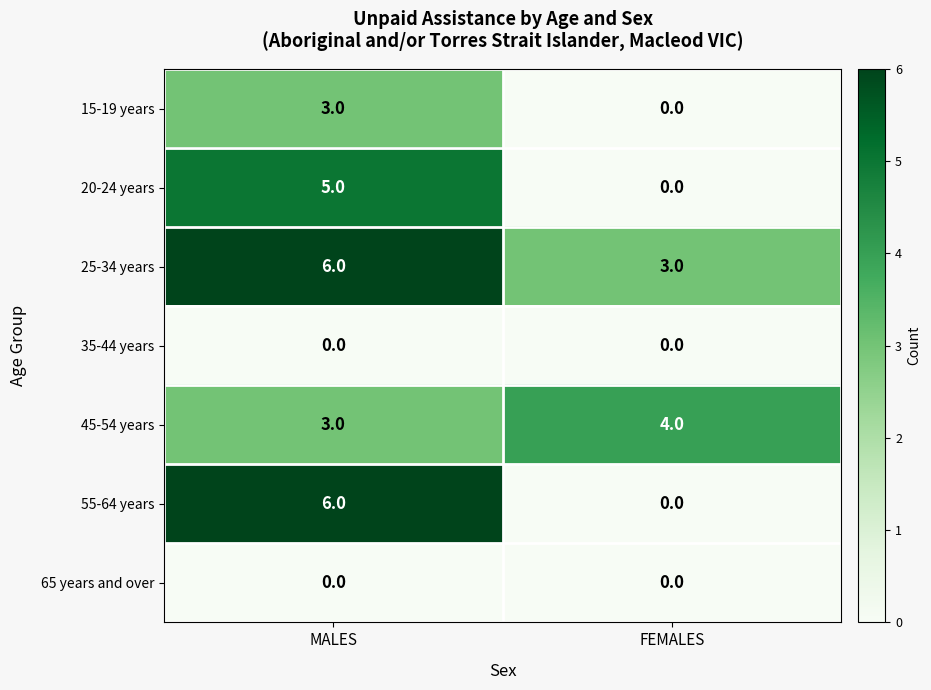

Which series changed the most between MALES and FEMALES?

55-64 years